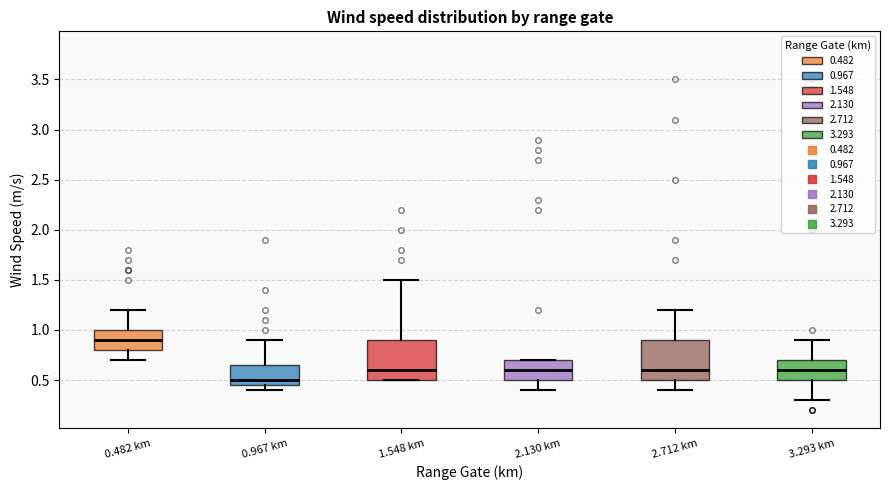

Reading left to right, transcribe this box plot: for each box, give where its median line is, the range the box spans, and where its two whiskers end, as read against the y-axis. The values are not printed on the chart, so give them approximately, as read against the axis.

0.482 km: median 0.90, box 0.80 to 1.00, whiskers 0.70 to 1.20
0.967 km: median 0.50, box 0.45 to 0.65, whiskers 0.40 to 0.90
1.548 km: median 0.60, box 0.50 to 0.90, whiskers 0.50 to 1.50
2.130 km: median 0.60, box 0.50 to 0.70, whiskers 0.40 to 0.70
2.712 km: median 0.60, box 0.50 to 0.90, whiskers 0.40 to 1.20
3.293 km: median 0.60, box 0.50 to 0.70, whiskers 0.30 to 0.90